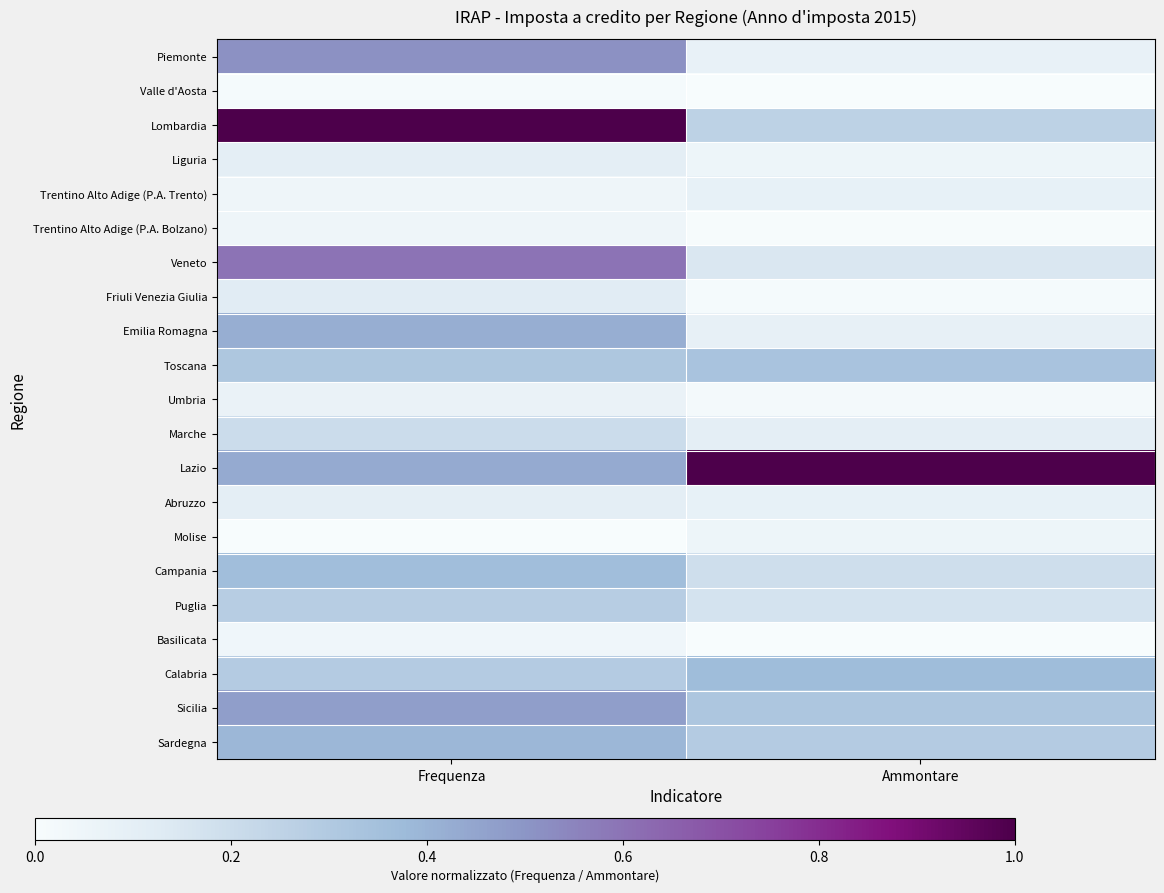

At Ammontare, list the series in order from smallest to largest.

Basilicata, Valle d'Aosta, Trentino Alto Adige (P.A. Bolzano), Friuli Venezia Giulia, Umbria, Molise, Liguria, Piemonte, Abruzzo, Trentino Alto Adige (P.A. Trento), Emilia Romagna, Marche, Veneto, Puglia, Campania, Lombardia, Sardegna, Sicilia, Toscana, Calabria, Lazio